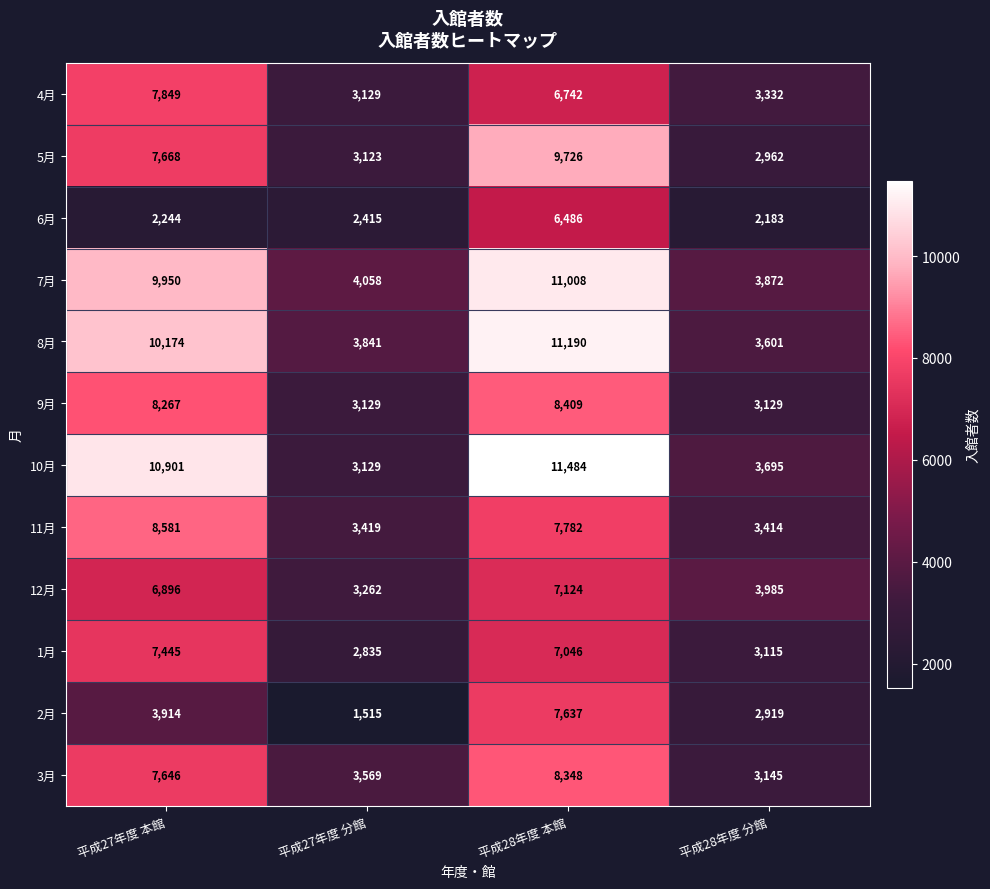

What is the greatest value displayed?

11484